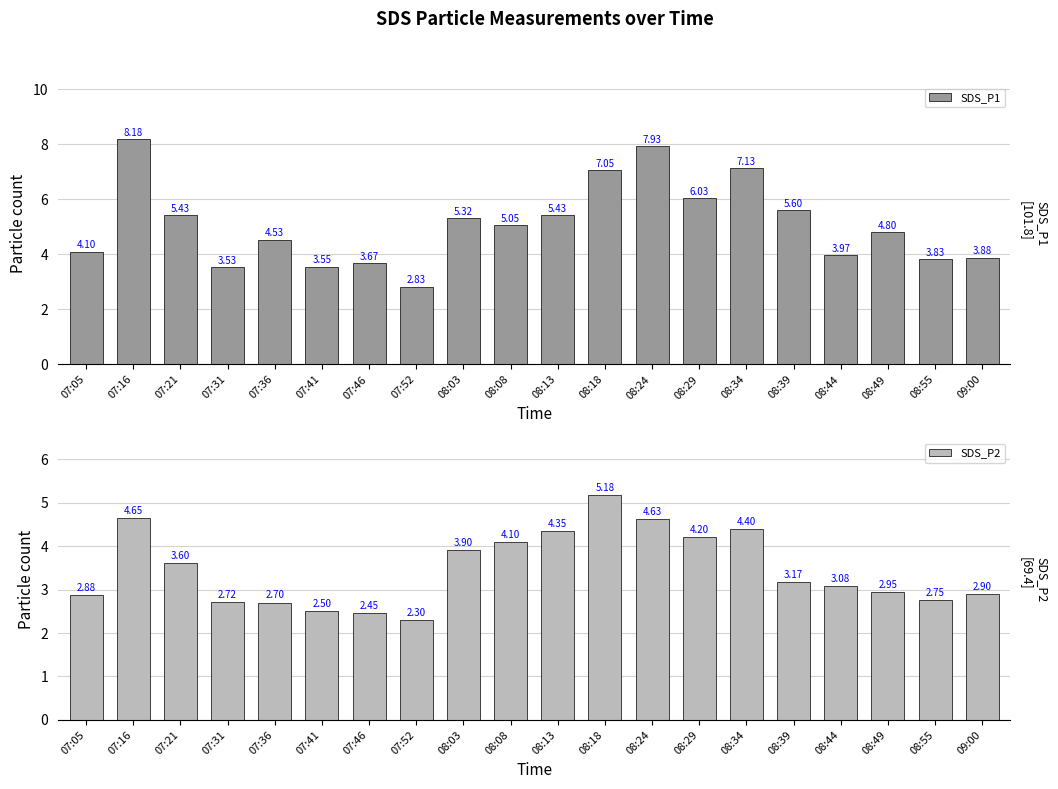

Reading left to right, transcribe all the data shown in this chart.

SDS_P1: 4.1	8.2	5.4	3.5	4.5	3.5	3.7	2.8	5.3	5.0	5.4	7.0	7.9	6.0	7.1	5.6	4.0	4.8	3.8	3.9
SDS_P2: 2.9	4.7	3.6	2.7	2.7	2.5	2.5	2.3	3.9	4.1	4.3	5.2	4.6	4.2	4.4	3.2	3.1	3.0	2.8	2.9